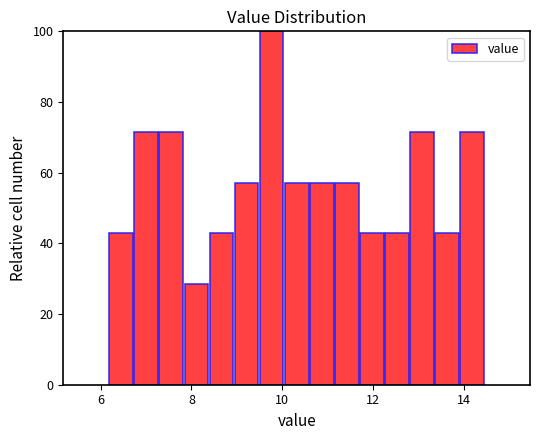

Around what value on the x-axis is the tallest bar? Give the approximate position of its centre, as read against the axis.

9.8